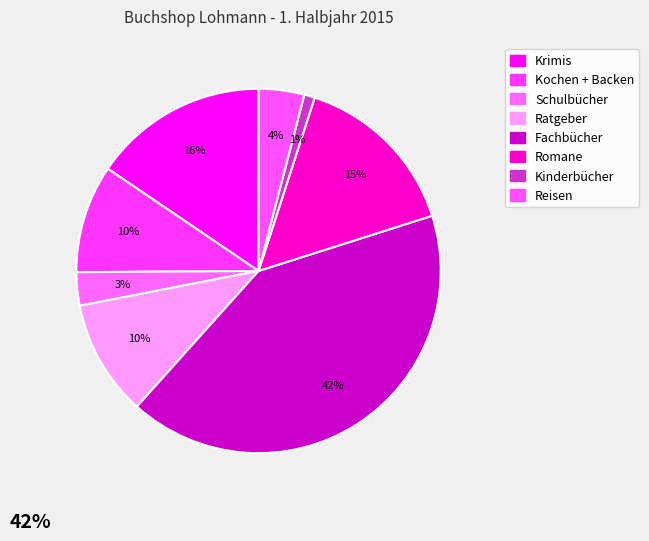

Which has a higher value, Fachbücher or Kinderbücher?

Fachbücher